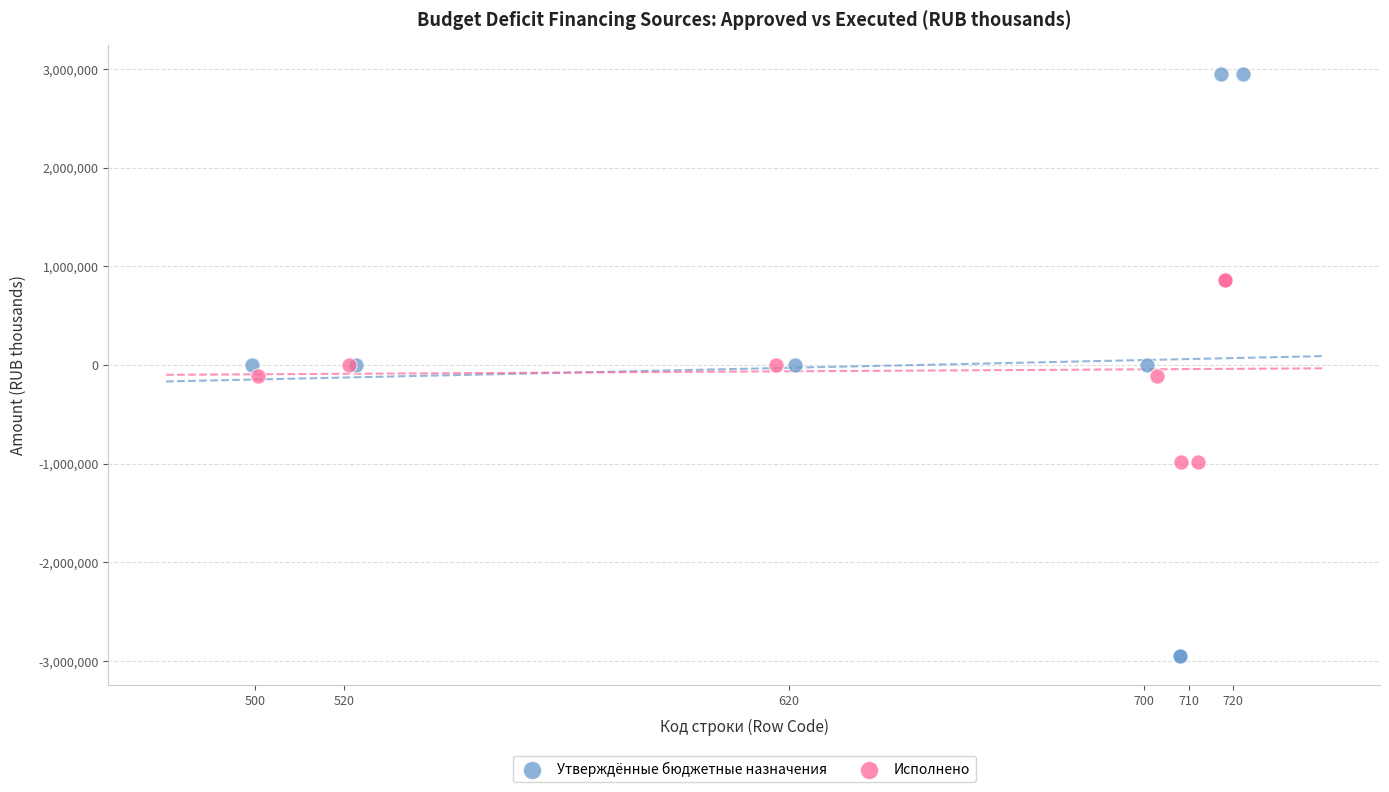

Which series contains the lowest Y value?

Утверждённые бюджетные назначения